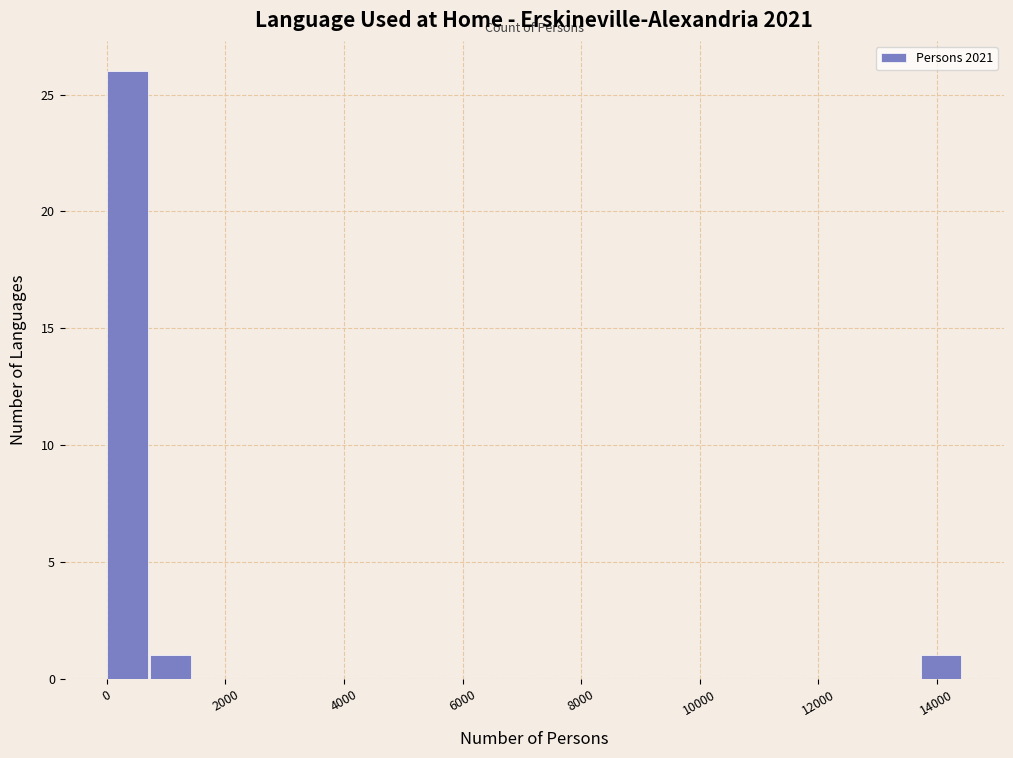

Around what value on the x-axis is the tallest bar? Give the approximate position of its centre, as read against the axis.

400